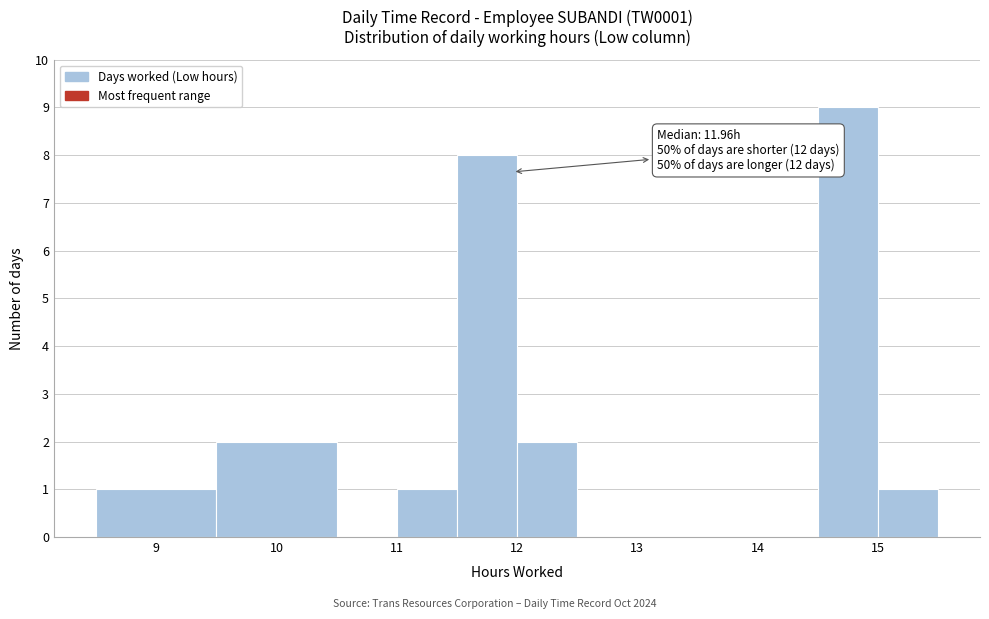

Over which range of the x-axis is the bar tallest?

14.5 to 15.0